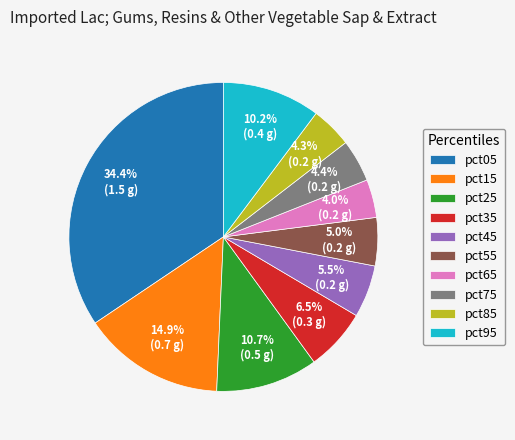

What is the largest slice in the pie chart?

pct05